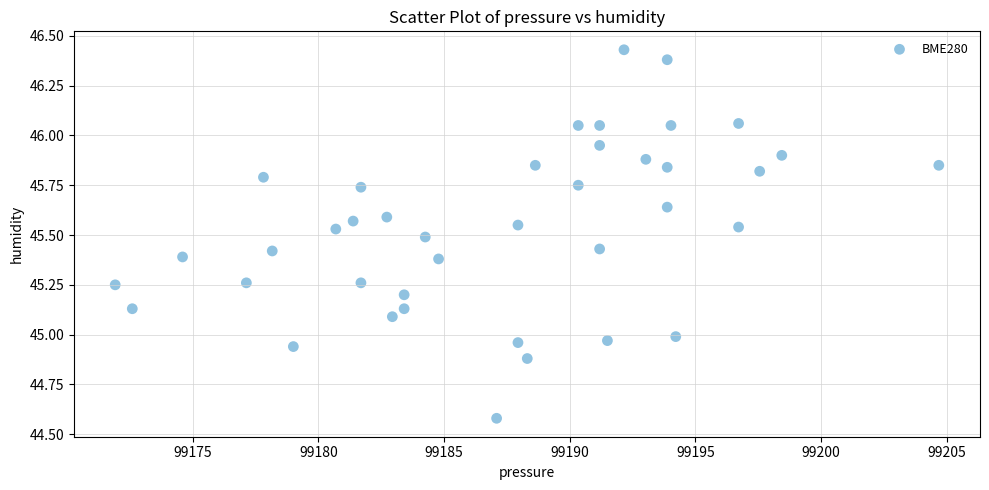

What is the range of X values (max minus min)?

32.8